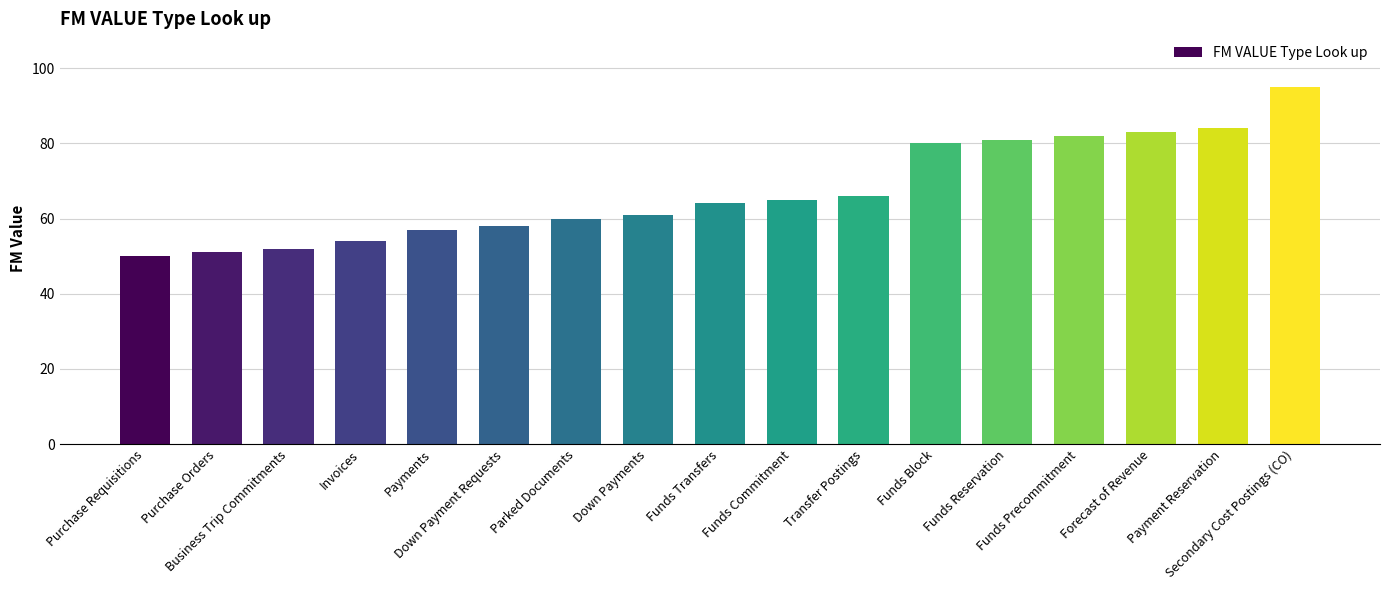

Is it true that the value at Funds Commitment is 85?

False